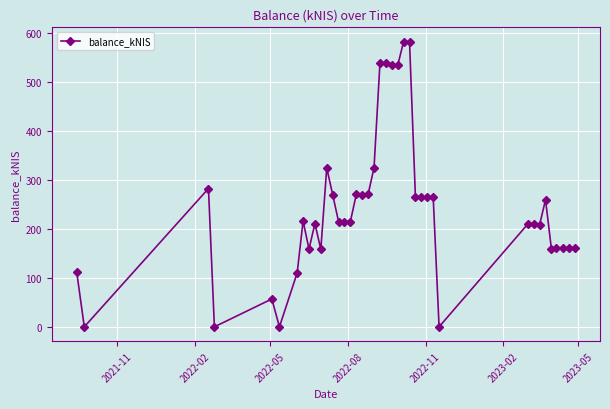

What is the maximum value shown in the chart?

582.3